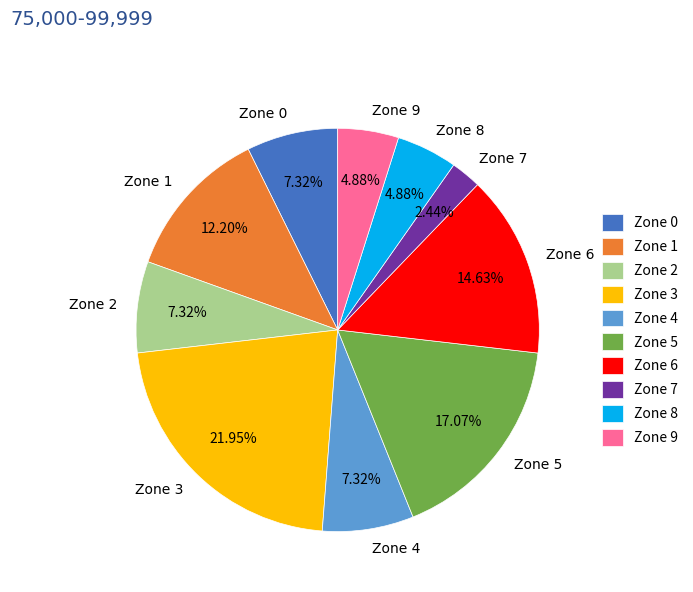

The Zone 2 slice represents 1% of the pie. True or false?

False